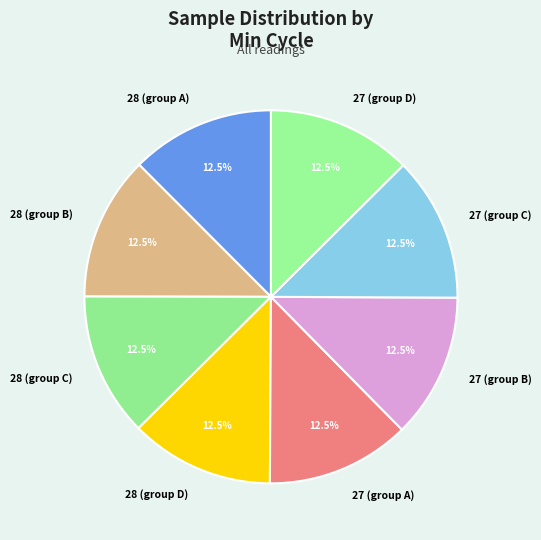

Approximately how many times larger is the value at 28 (group B) compared to 27 (group C)?

1.0